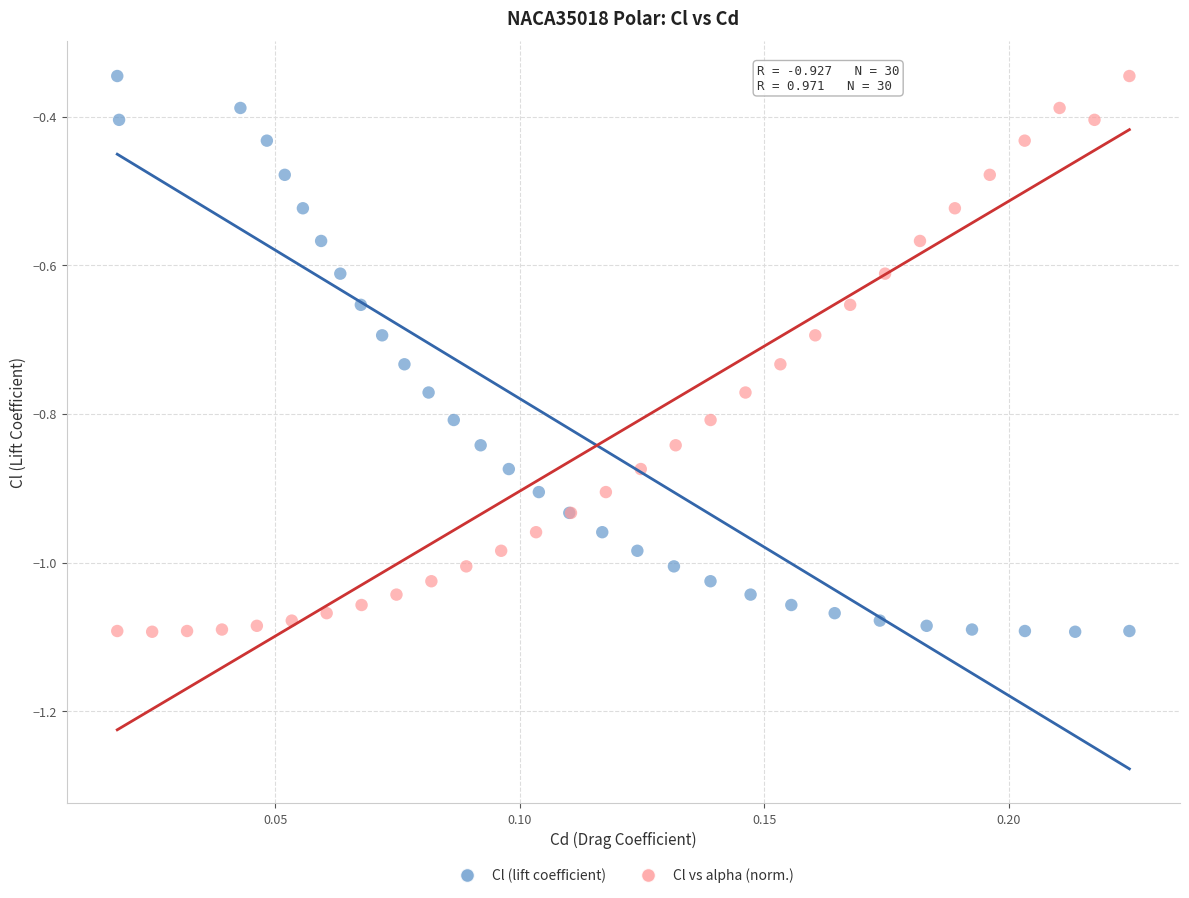

What are all the series names shown in the legend?

Cl (lift coefficient), Cl vs alpha (norm.)